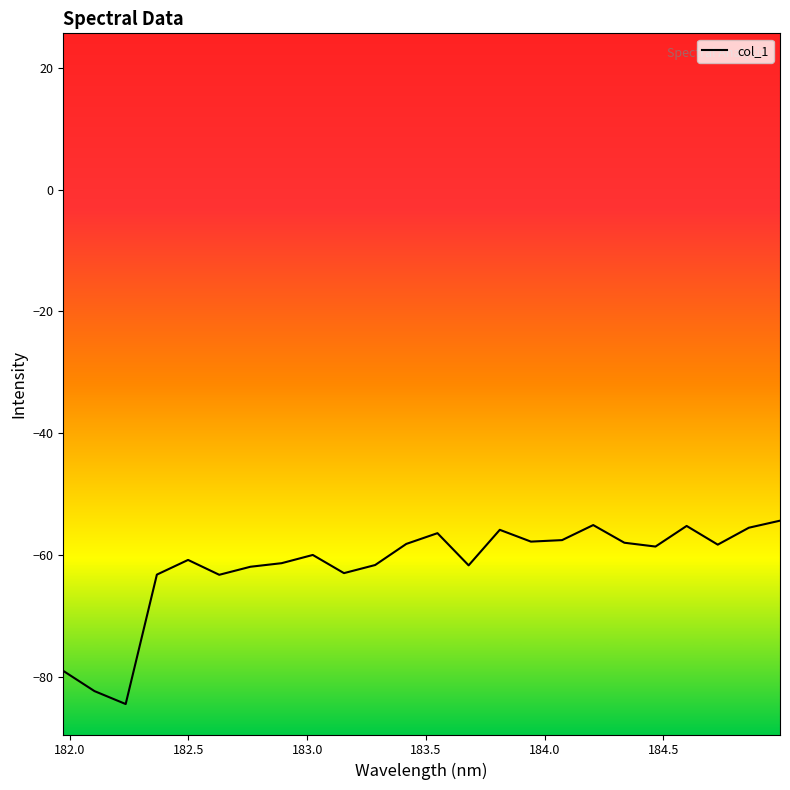

What is the greatest value displayed?

-54.4